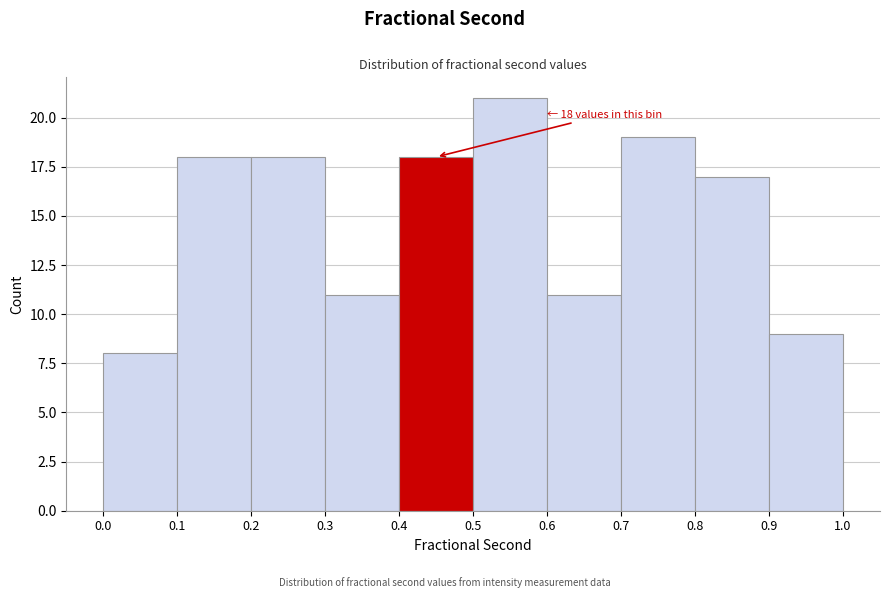

Over which range of the x-axis is the bar tallest?

0.5 to 0.6